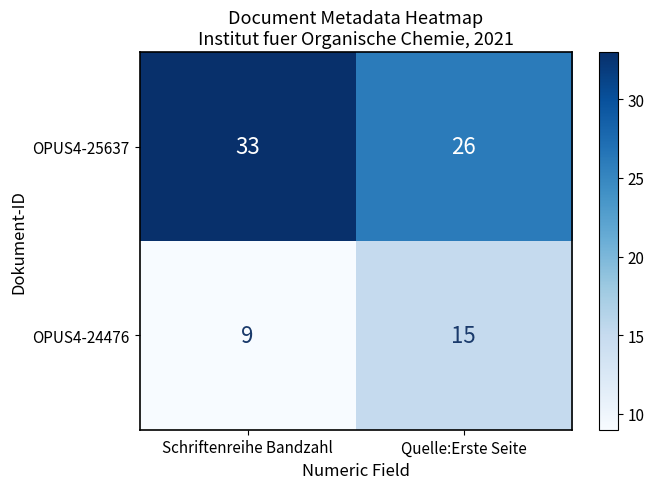

What is the average value of the OPUS4-24476 series?

12